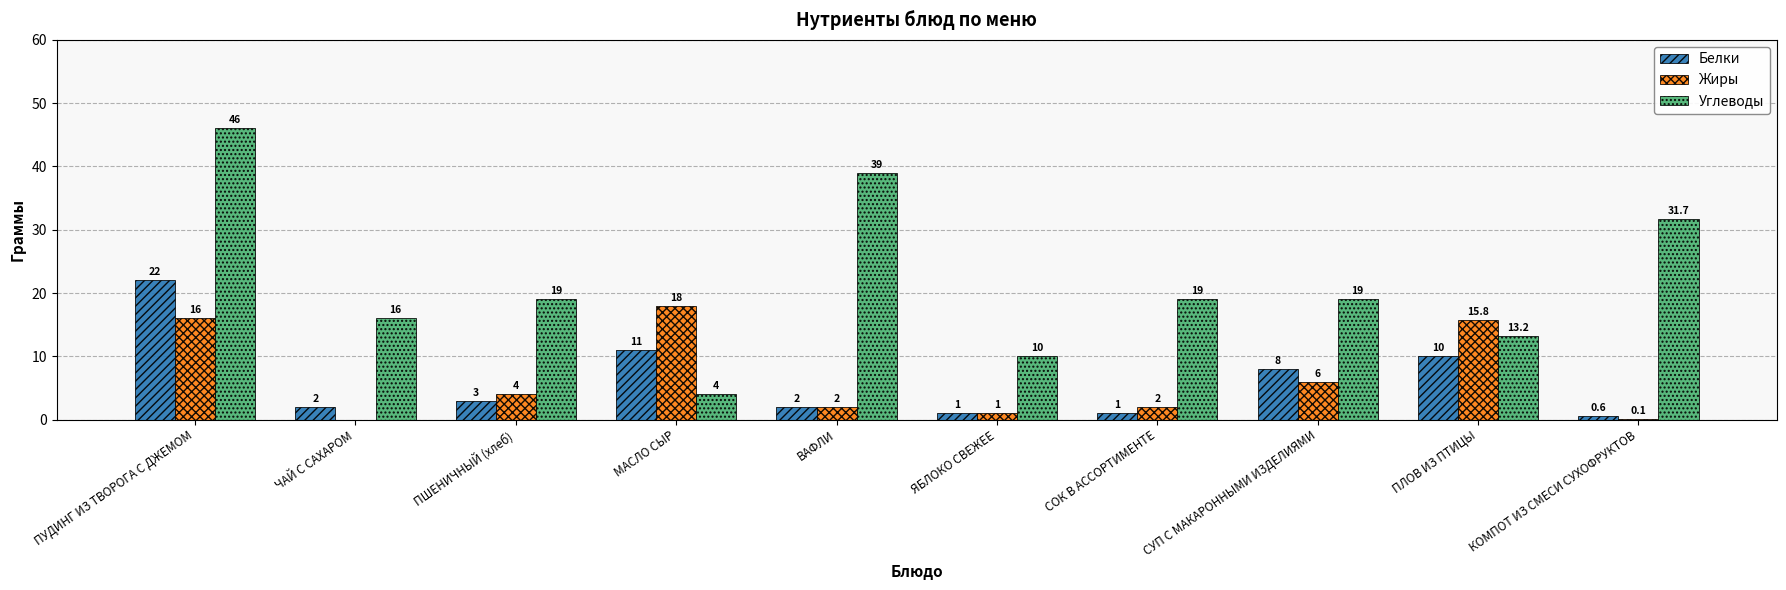

How many data points does each series have?

10